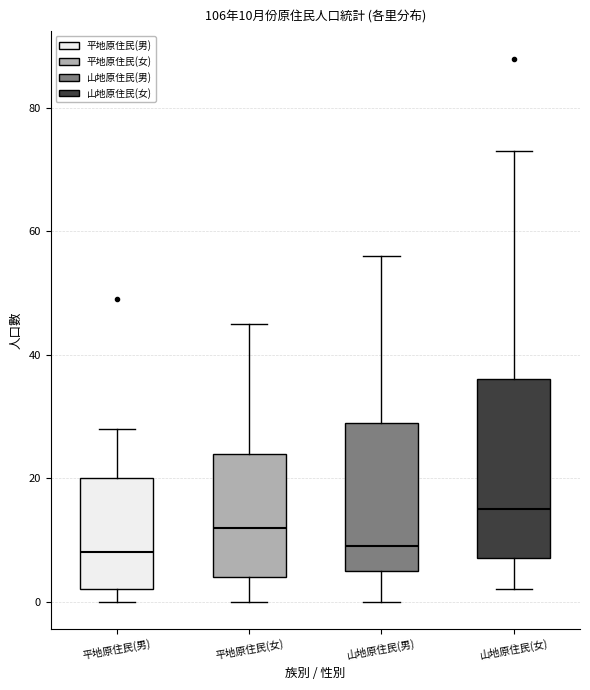

Which box is the tallest, from its lower edge to its upper edge?

山地原住民(女)